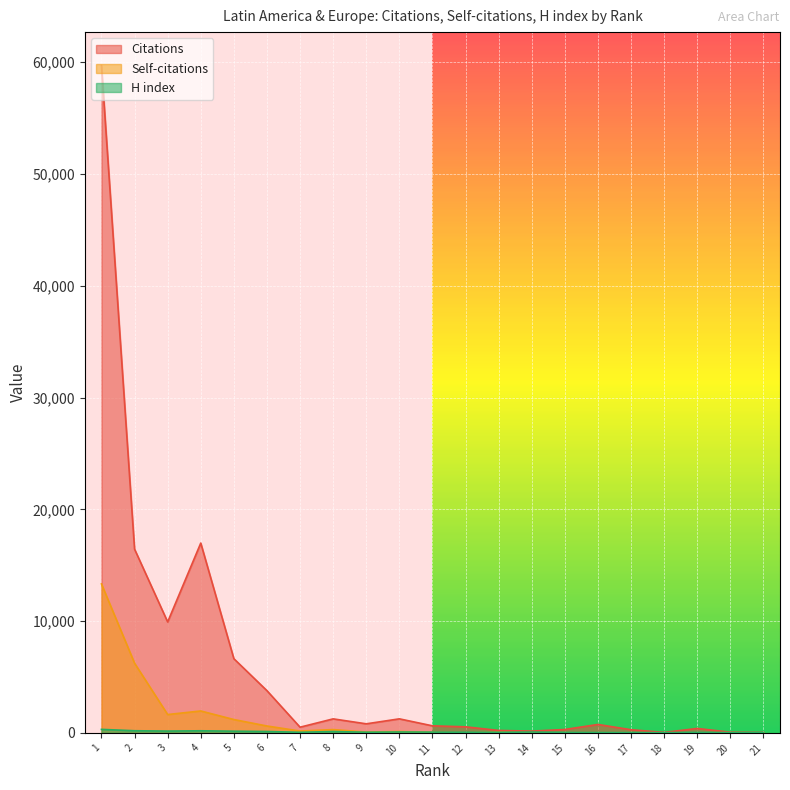

The Self-citations series shows 72 at 9. True or false?

True